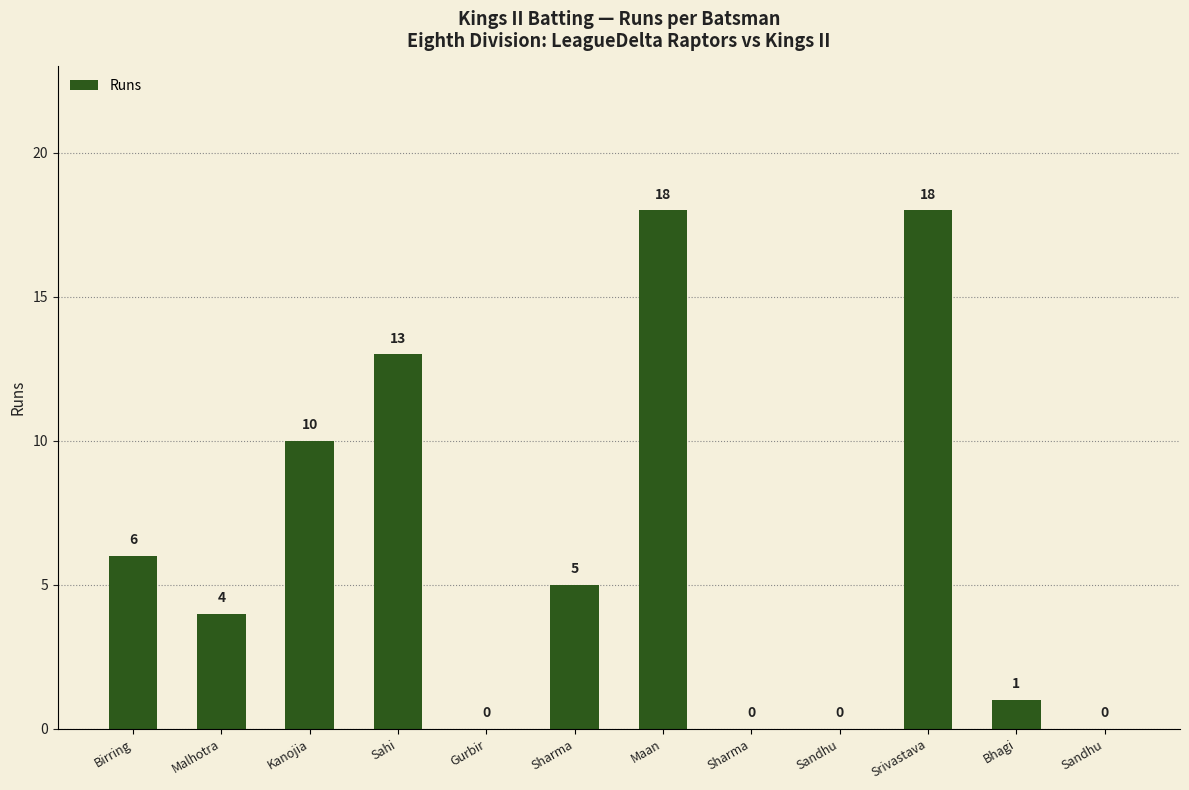

Reading left to right, extract all data points from this chart.

Birring=6	Malhotra=4	Kanojia=10	Sahi=13	Gurbir=0	Sharma=5	Maan=18	Sharma=0	Sandhu=0	Srivastava=18	Bhagi=1	Sandhu=0